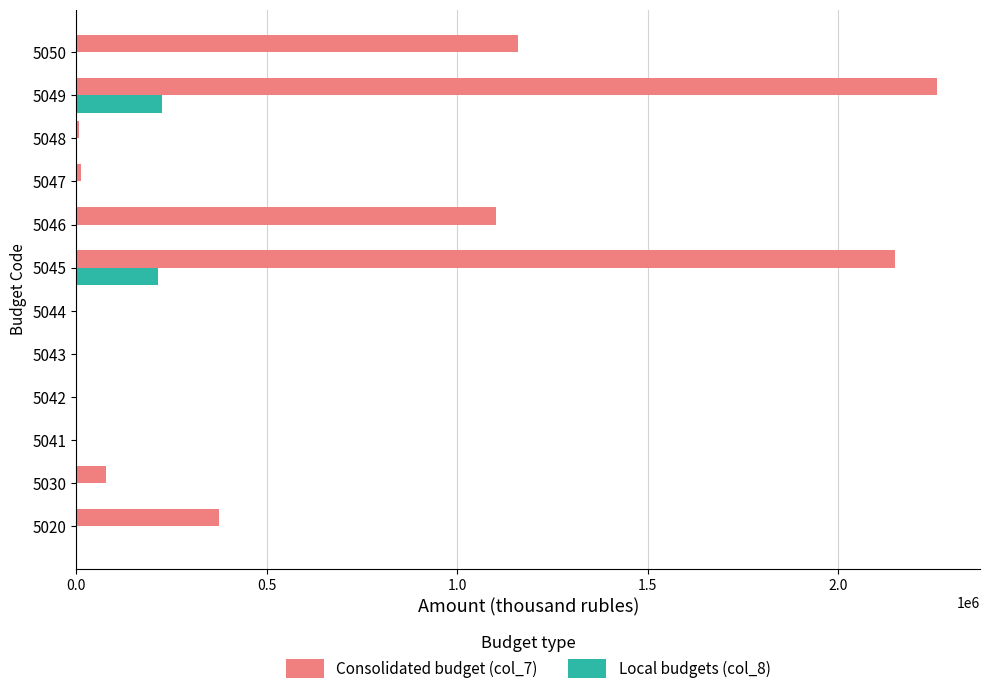

What is the greatest value displayed?

2259101